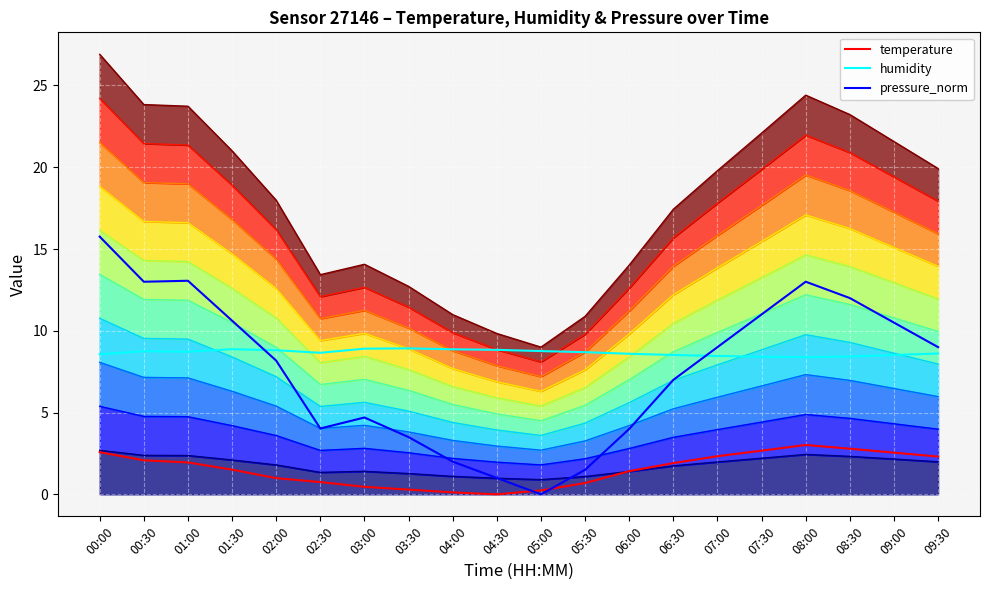

How many interior local peaks does the temperature series have?

1